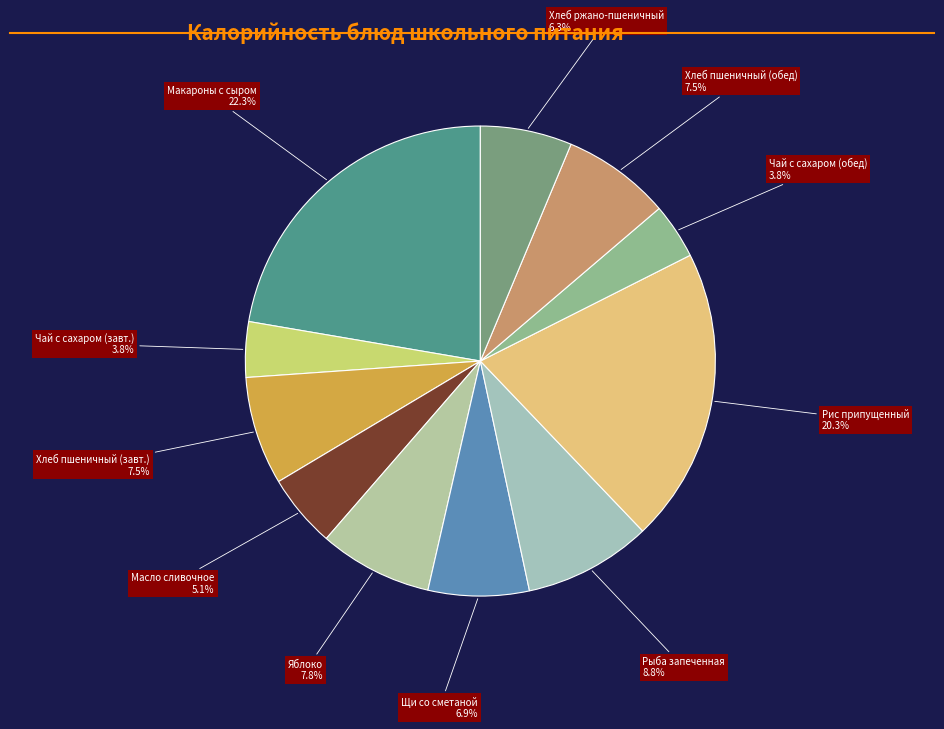

How many segments does this pie chart have?

11